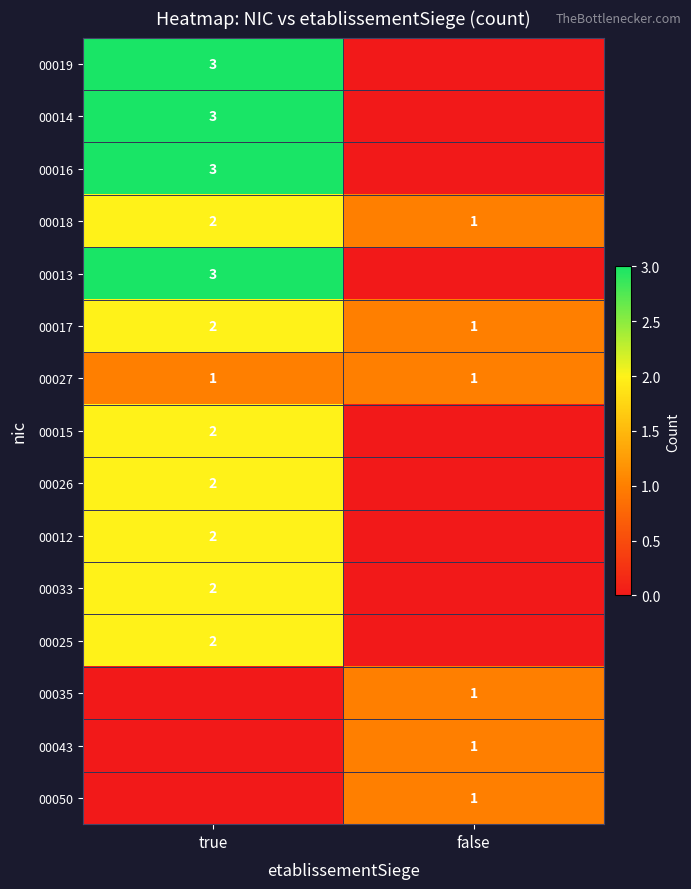

At which label is 00017 closest to 1?

false